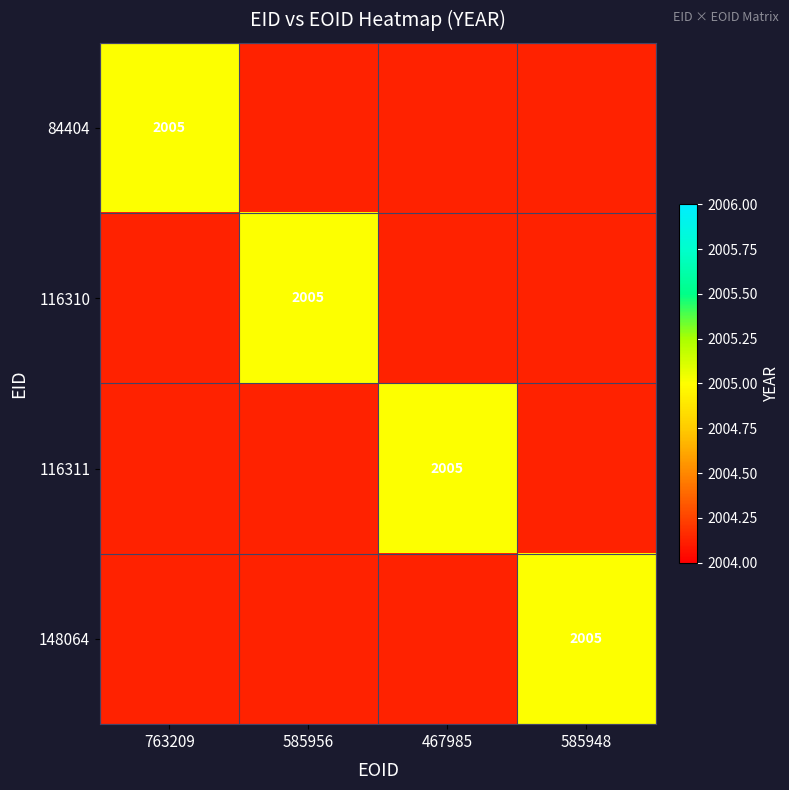

Which category has the highest value in the 116310 series?

763209